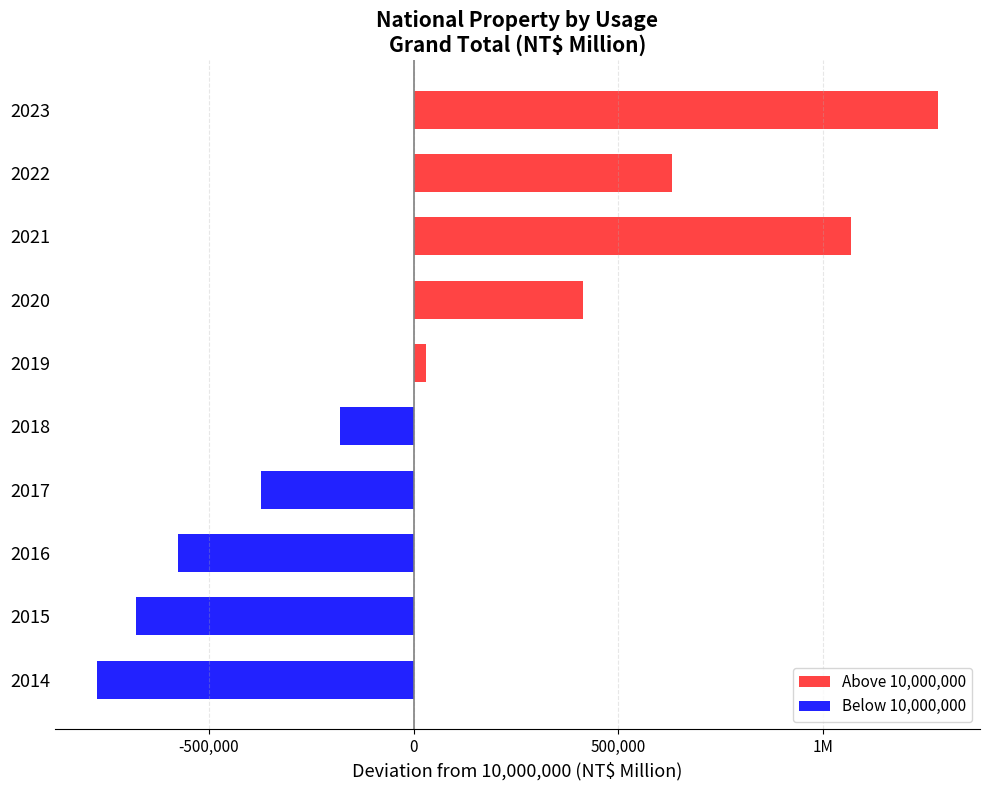

Does the chart contain any negative values?

Yes